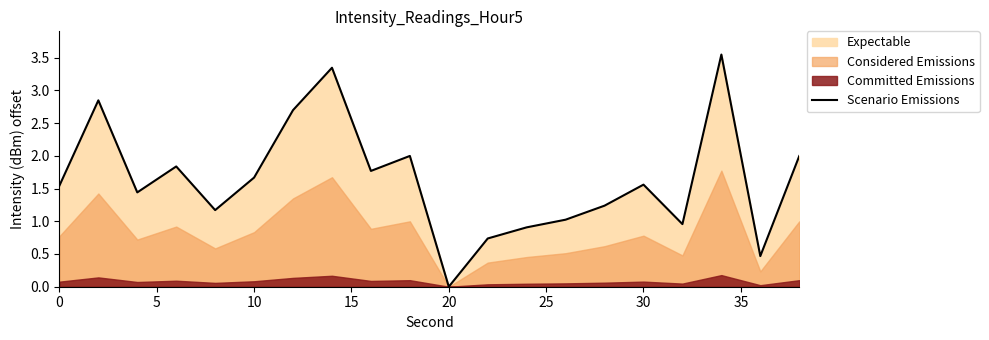

How many points are higher than both their immediate neighbors (excluding endpoints)?

6